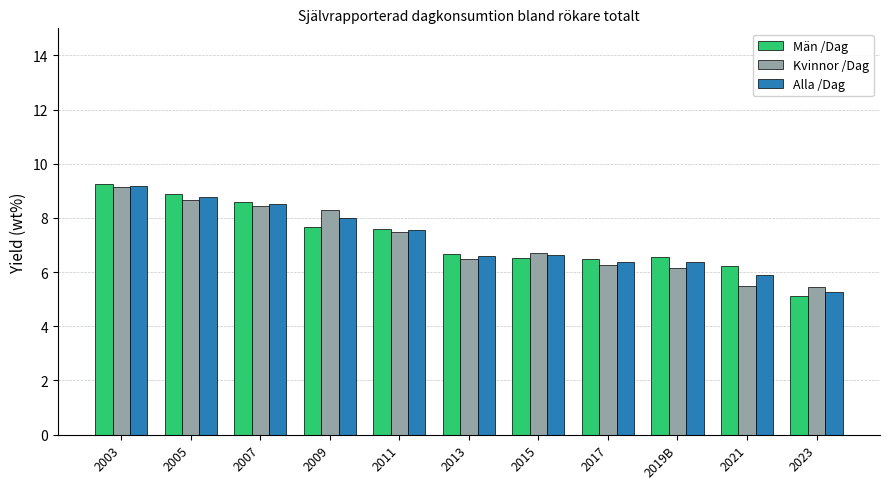

The value of Kvinnor /Dag at 2009 is 11.1. True or false?

False